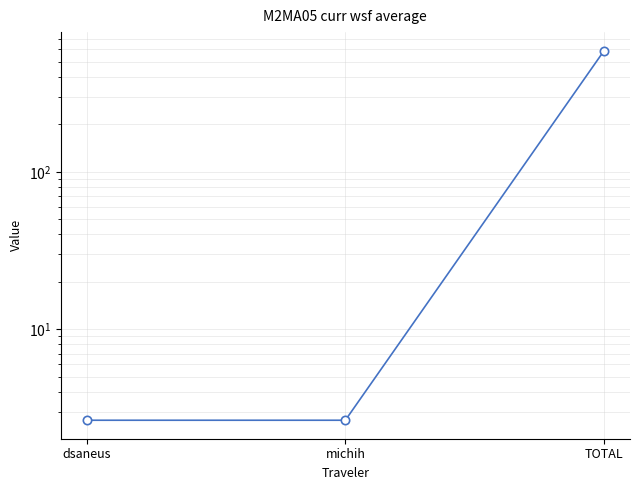

Is this an area chart (filled region under the line)?

No